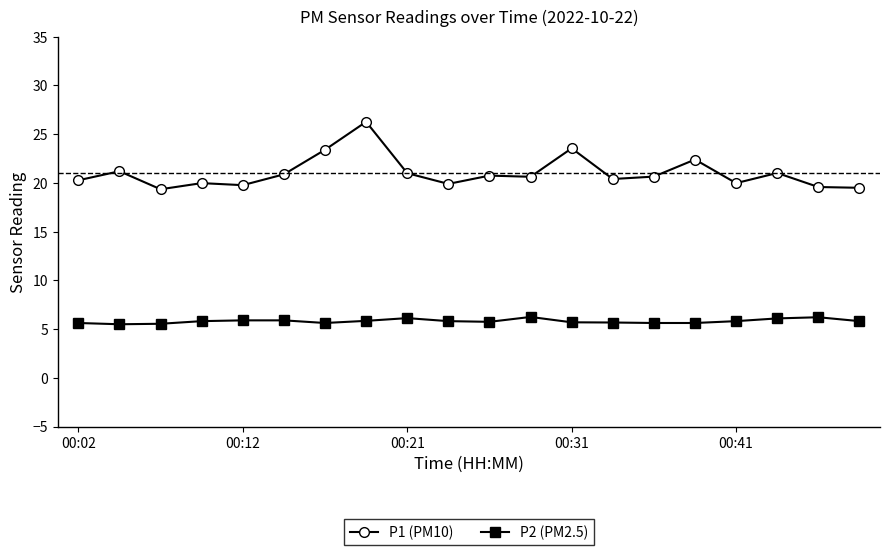

What is the smallest value displayed?

5.5